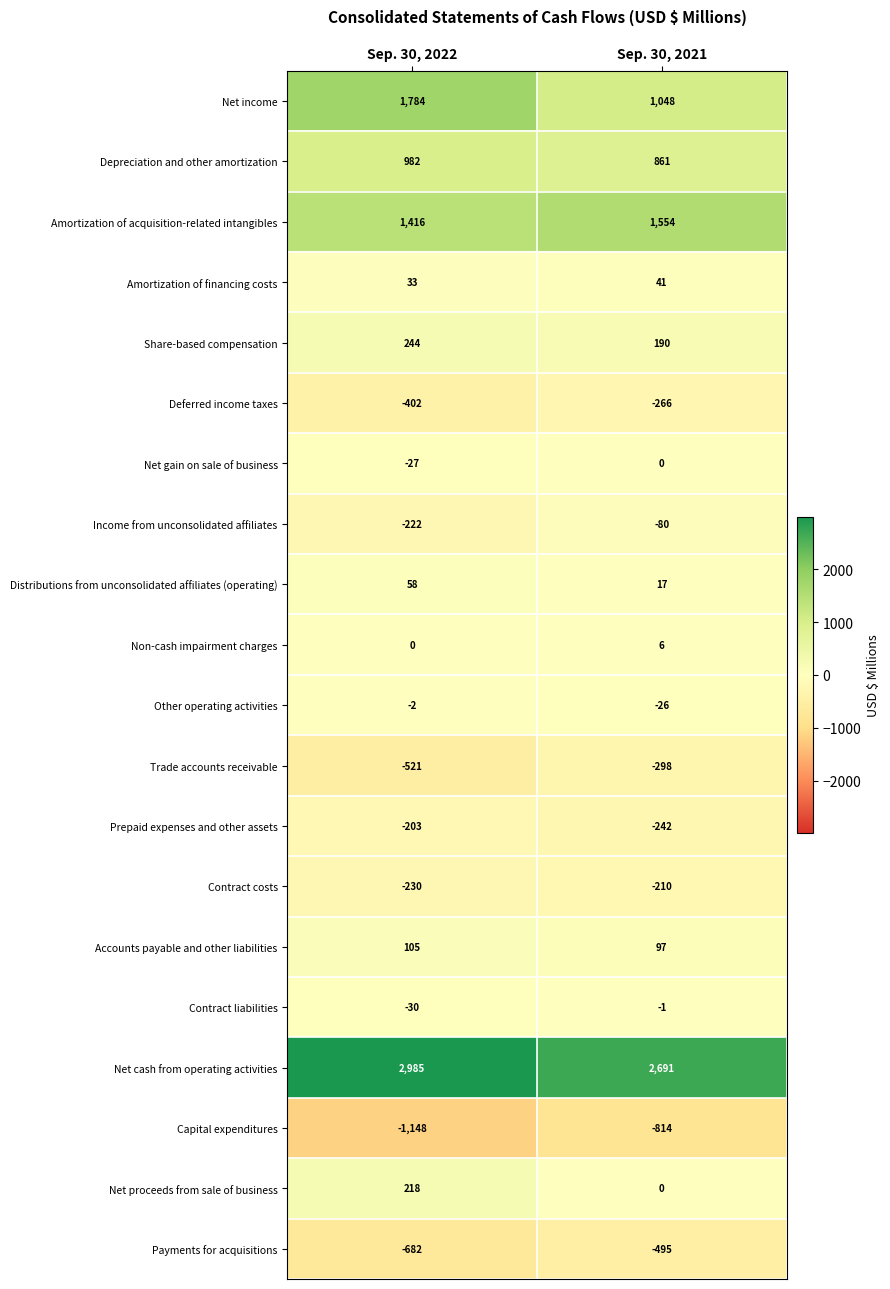

What is the greatest value displayed?

2985